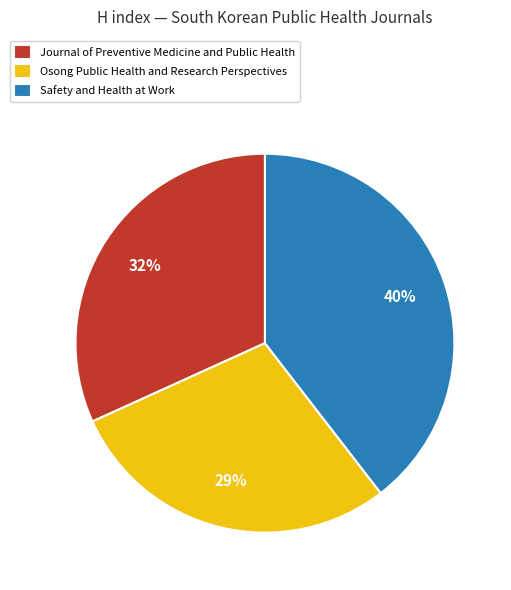

What is the ratio of the value at Journal of Preventive Medicine and Public Health to the value at Osong Public Health and Research Perspectives?

1.1